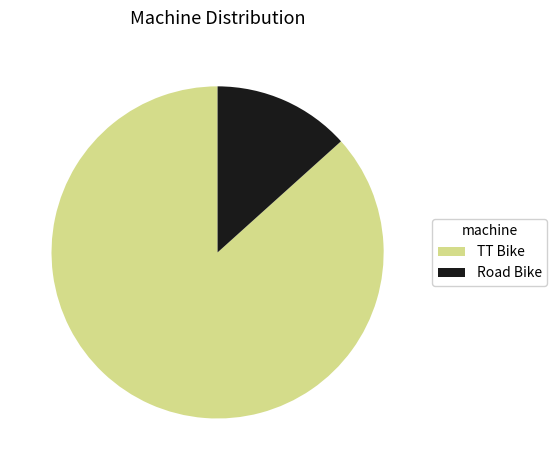

Which category has the biggest portion of the pie?

TT Bike